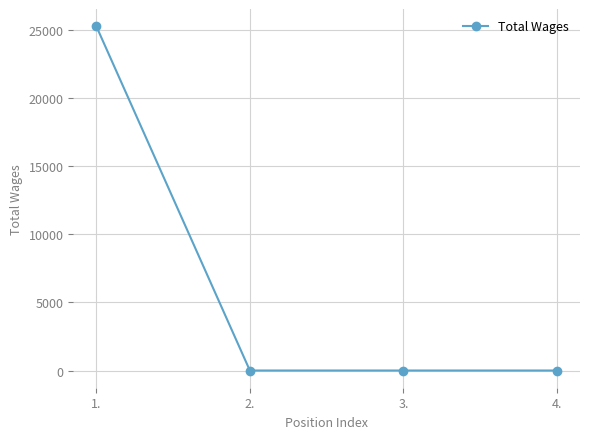

How many data points are above 0?

1